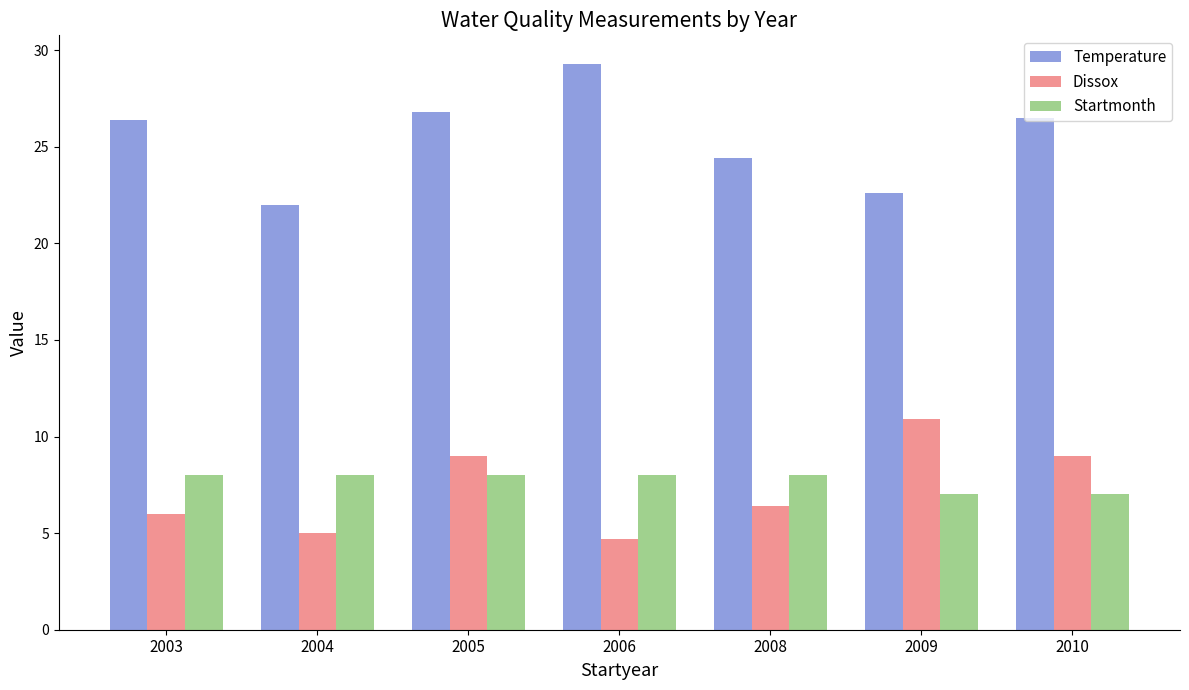

What is the spread (max minus min) of values at 2005?

18.8